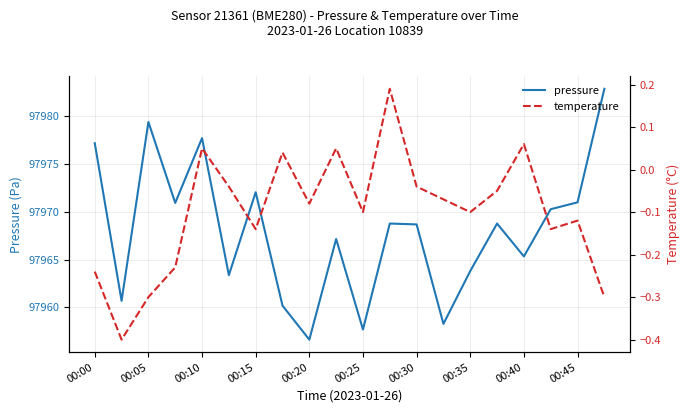

Is it true that pressure equals 97963.8 at 00:35?

True